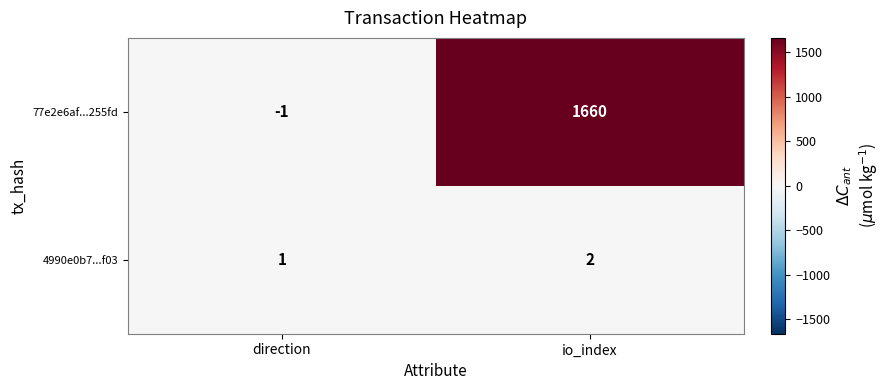

Rank the series by their maximum value, from lowest to highest.

4990e0b7...f03, 77e2e6af...255fd